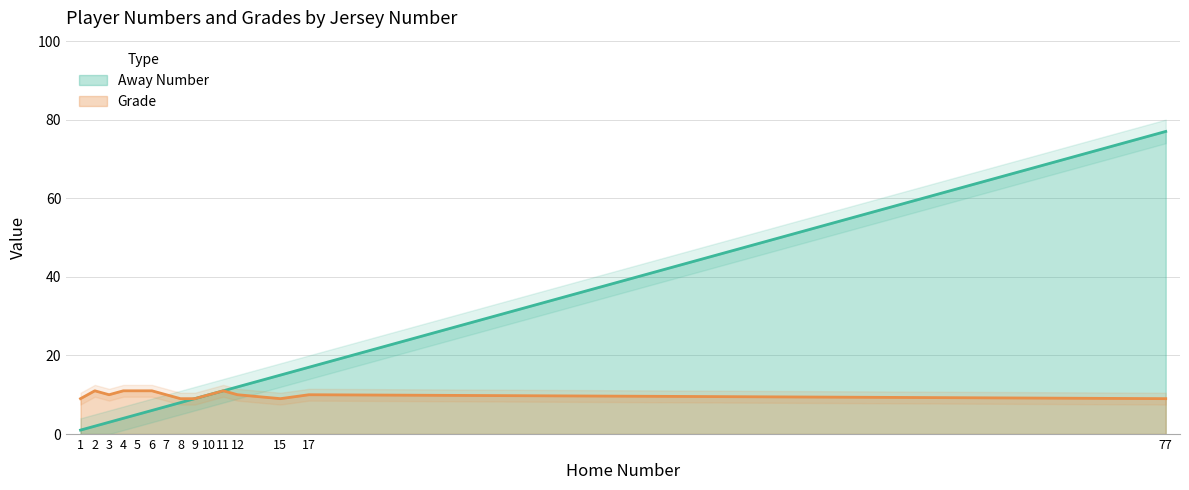

Reading left to right, transcribe all the data shown in this chart.

Away Number: 1	2	3	4	5	6	7	8	9	10	11	12	15	17	77
Grade: 9	11	10	11	11	11	10	9	9	10	11	10	9	10	9